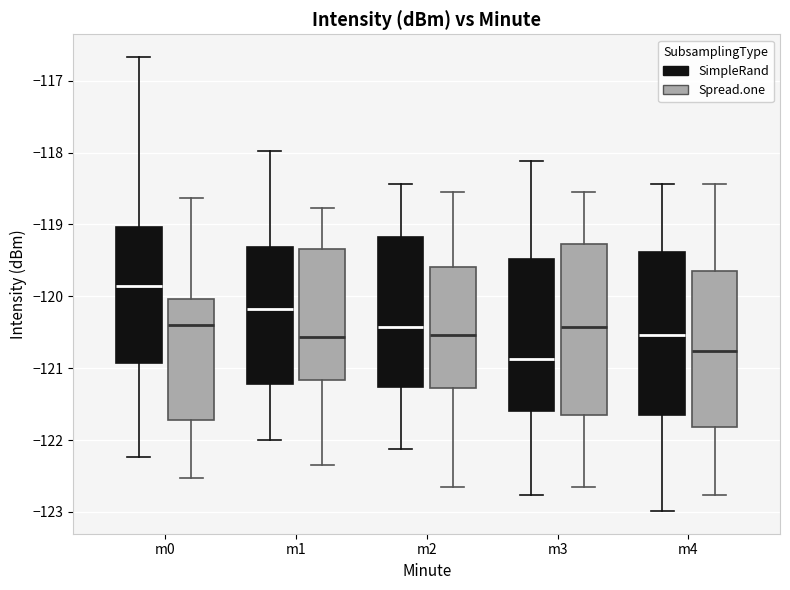

Which box has the highest median line?

m0 (SimpleRand)